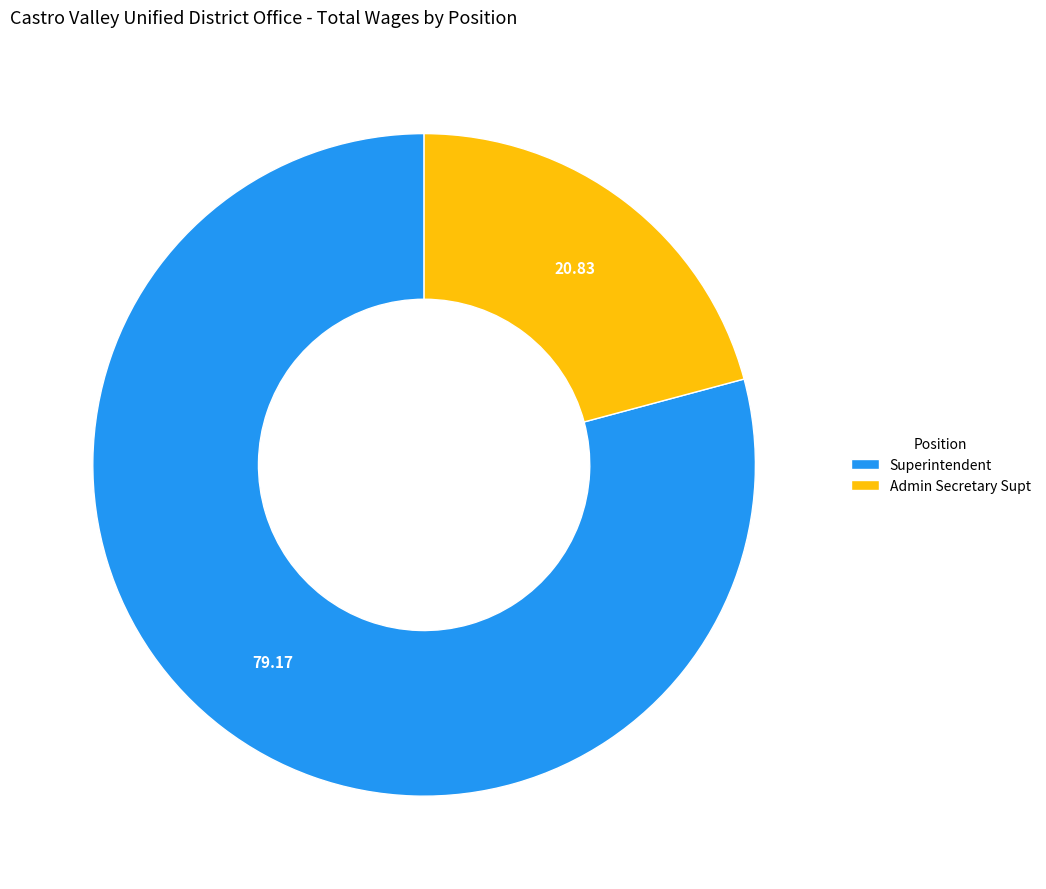

Do Admin Secretary Supt and Superintendent together represent more than half of the pie?

Yes